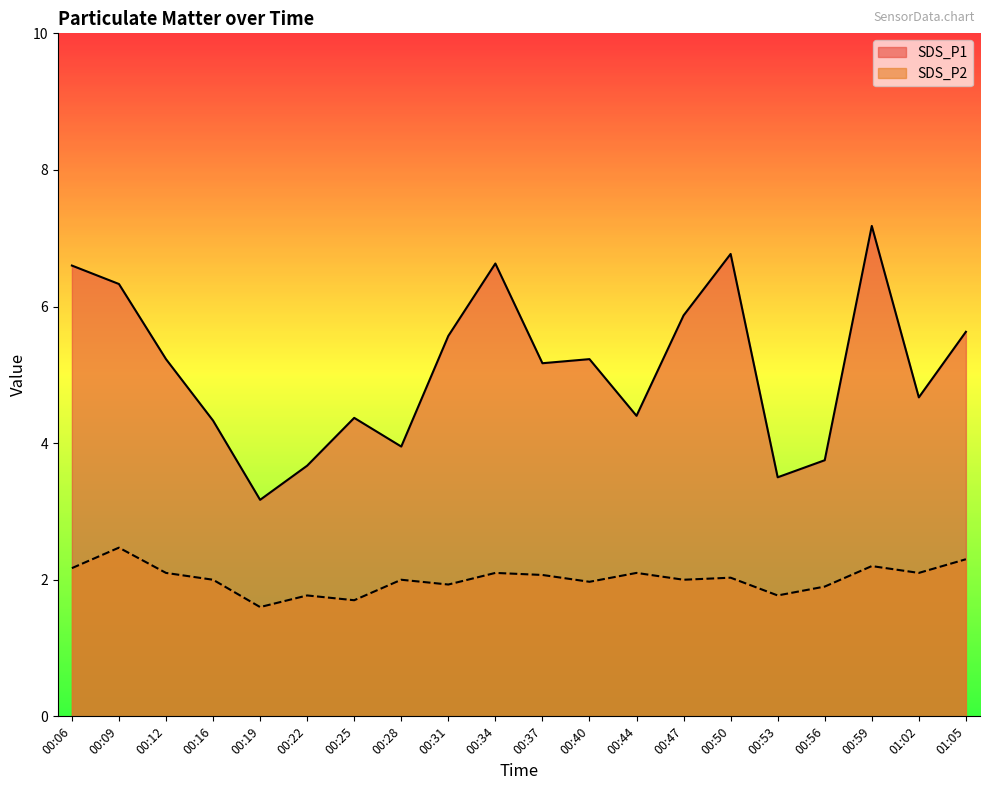

At which label does SDS_P1 reach its peak?

00:59